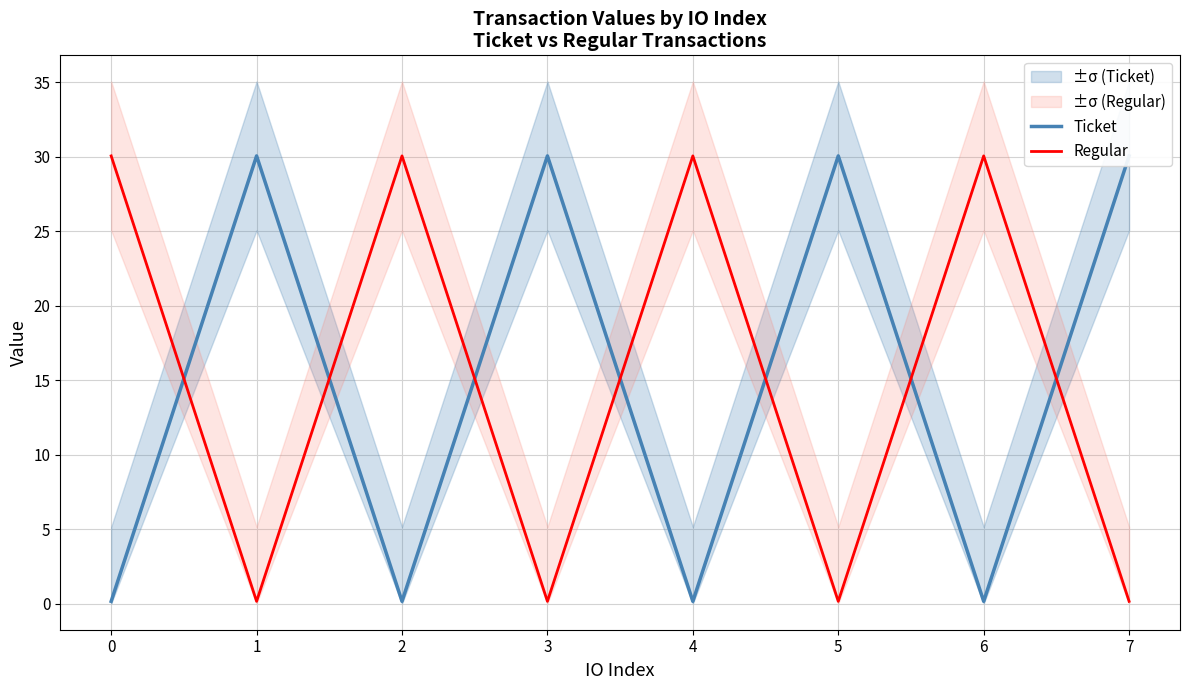

What is the sum of all Regular values?

120.9